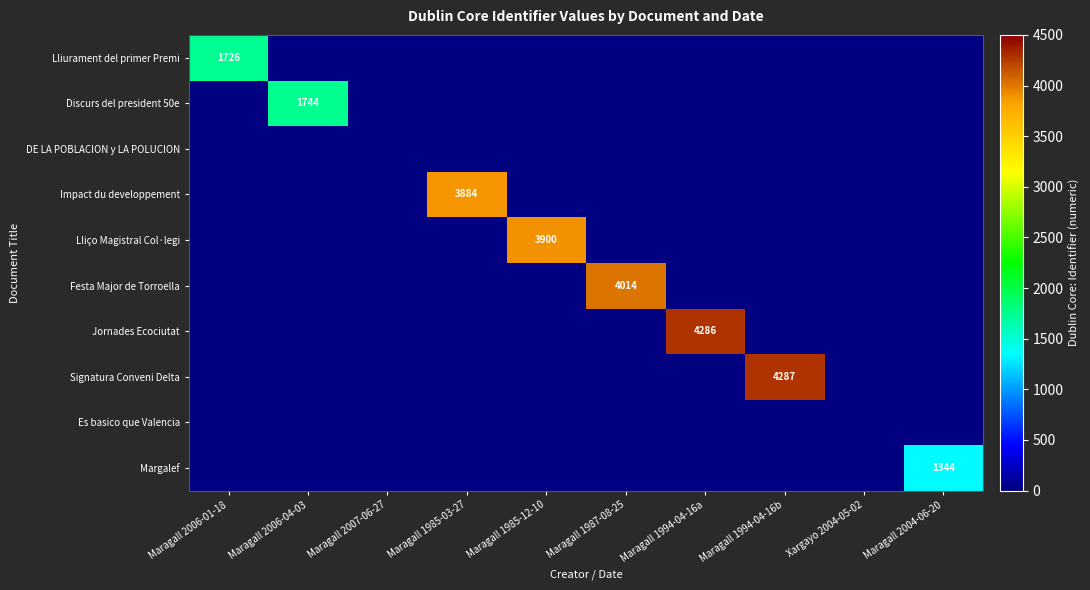

Rank the series by their maximum value, from highest to lowest.

Signatura Conveni Delta, Jornades Ecociutat, Festa Major de Torroella, Lliço Magistral Col·legi, Impact du developpement, Discurs del president 50e, Lliurament del primer Premi, Margalef, DE LA POBLACION y LA POLUCION, Es basico que Valencia